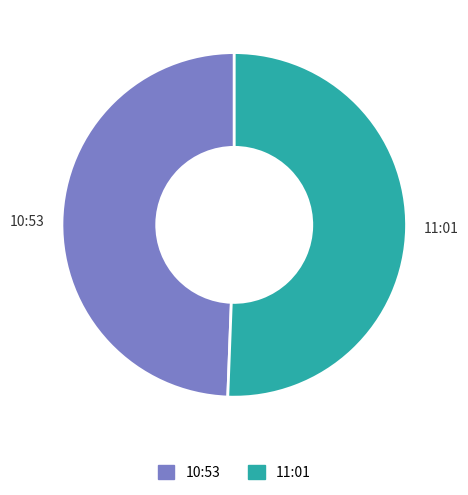

Which category accounts for the majority?

11:01